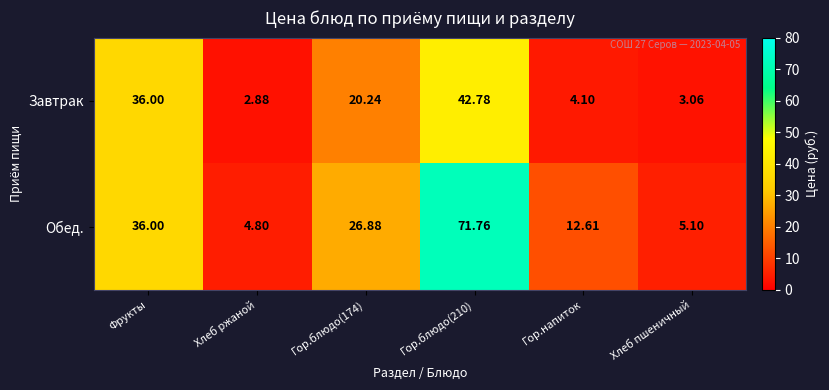

What is the maximum value shown in the chart?

71.8